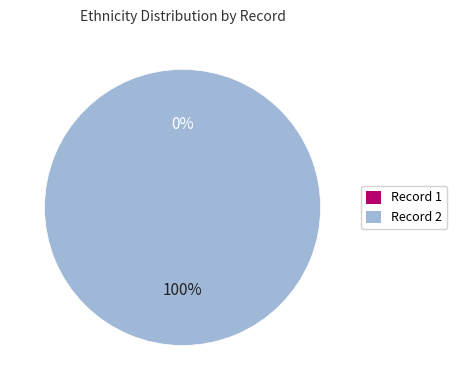

How many segments does this pie chart have?

2